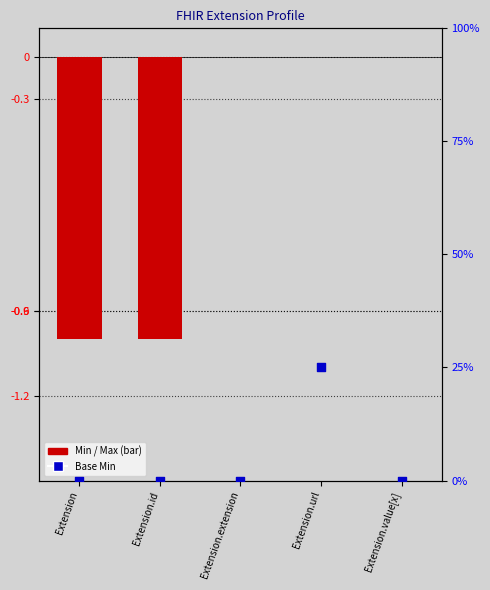

Which series has the largest total across all categories?

Base Min